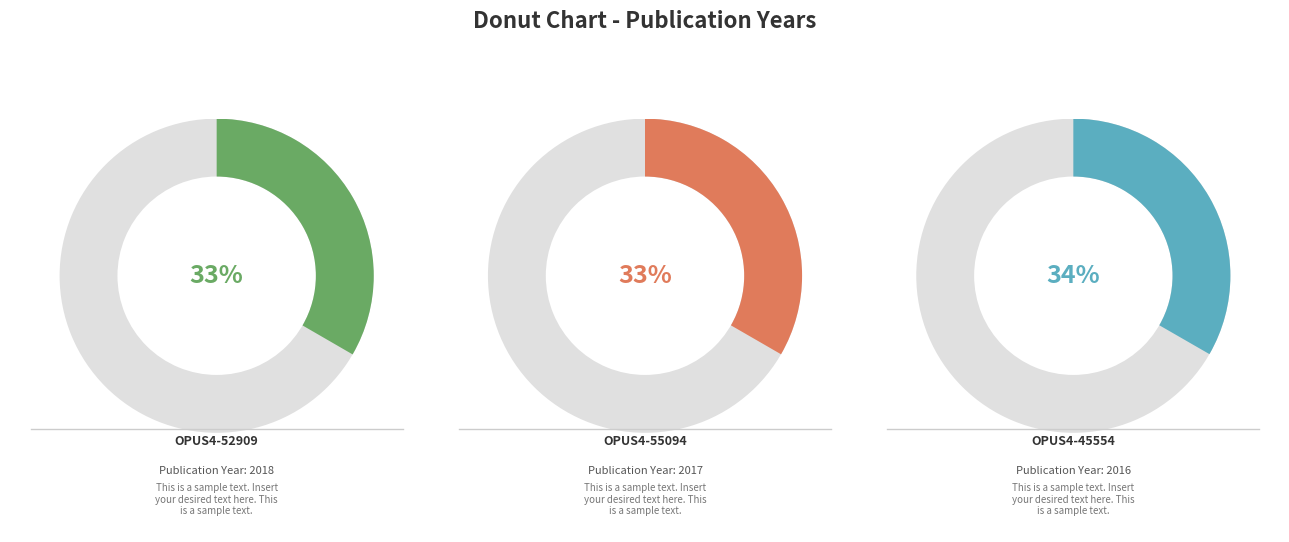

How many slices are in this pie chart?

3